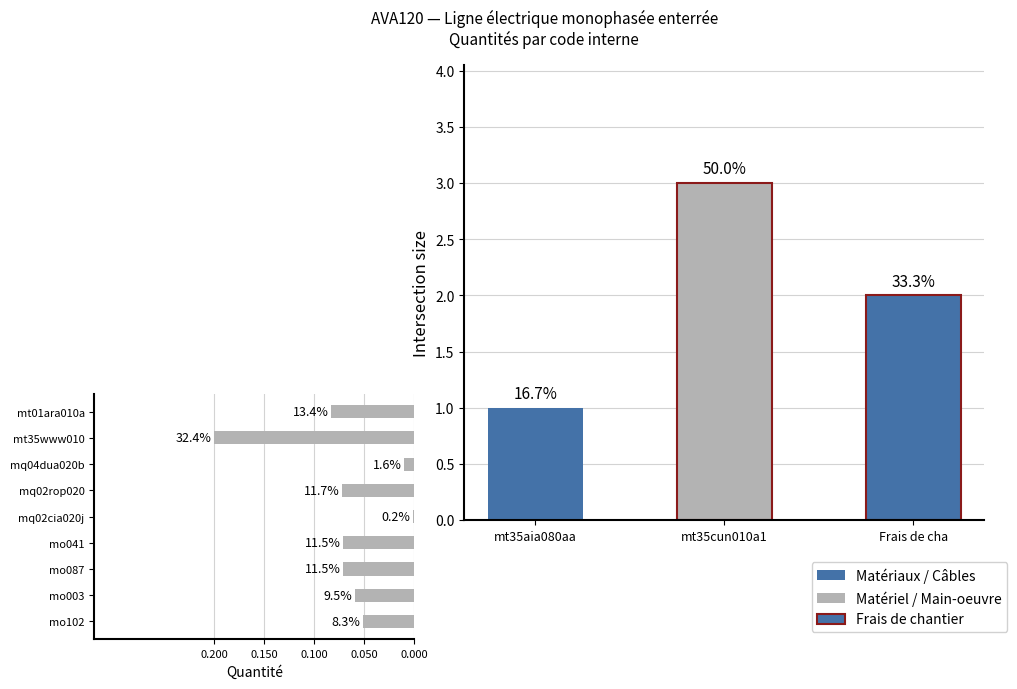

At which category does the chart reach its minimum across all series?

mq02cia020j